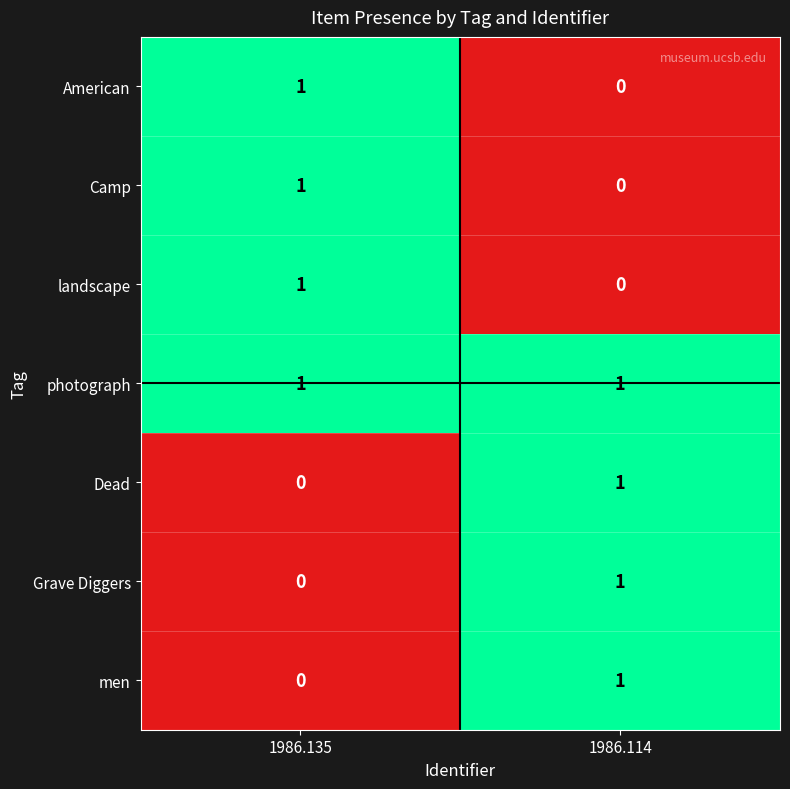

Reading right to left, extract all data points from this chart.

American: 0	1
Camp: 0	1
landscape: 0	1
photograph: 1	1
Dead: 1	0
Grave Diggers: 1	0
men: 1	0